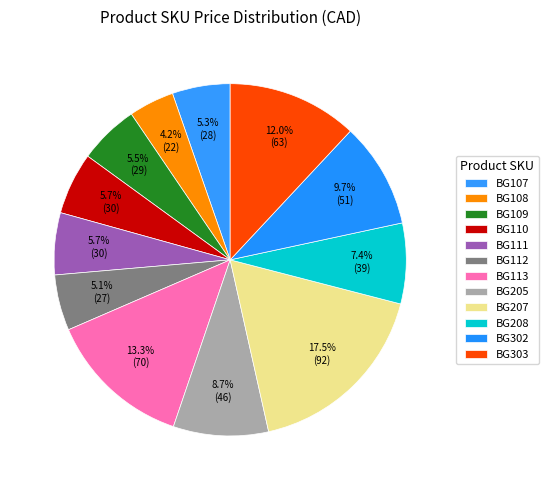

Which has a higher value, BG108 or BG112?

BG112